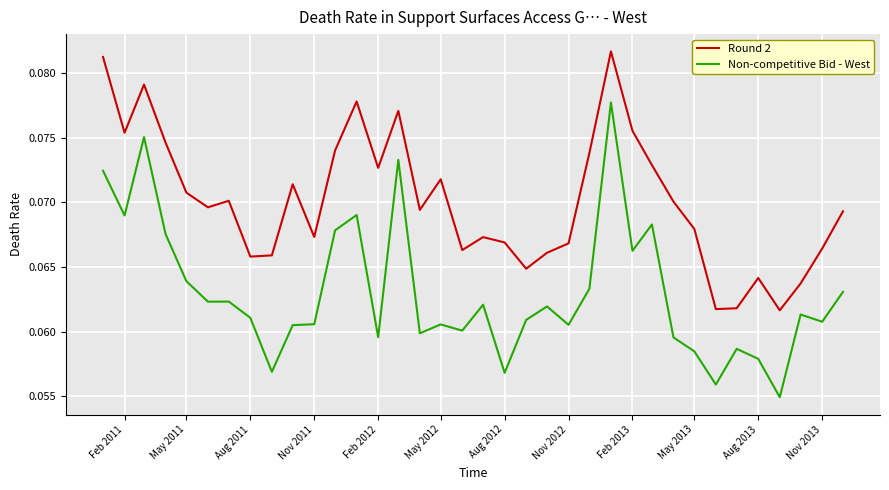

Which series has the largest total across all categories?

Round 2